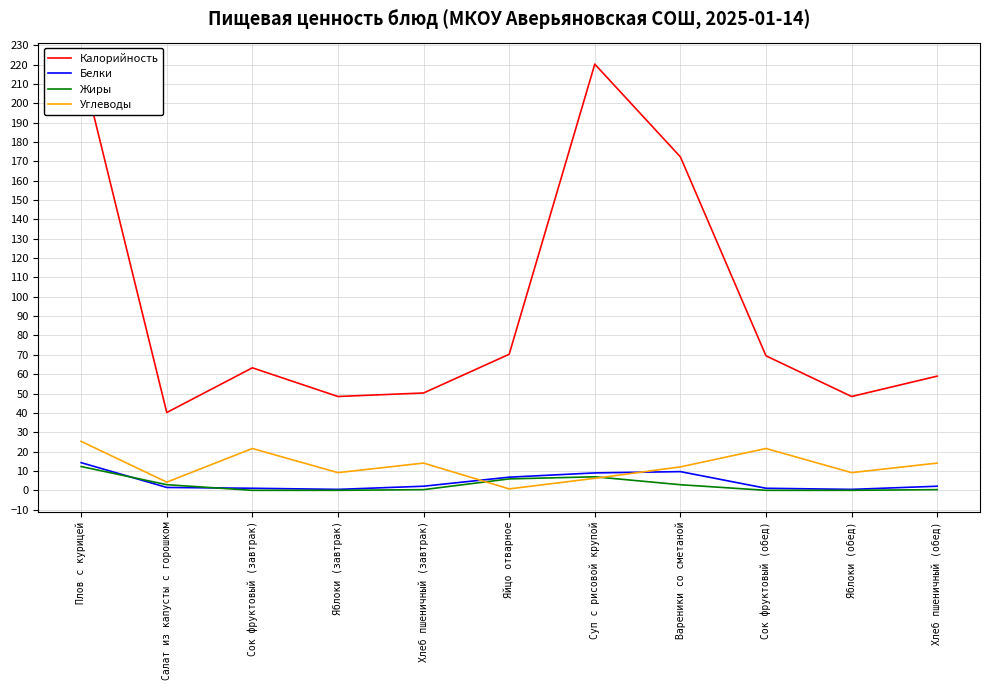

What is the label of the 10th point from the left?

Яблоки (обед)